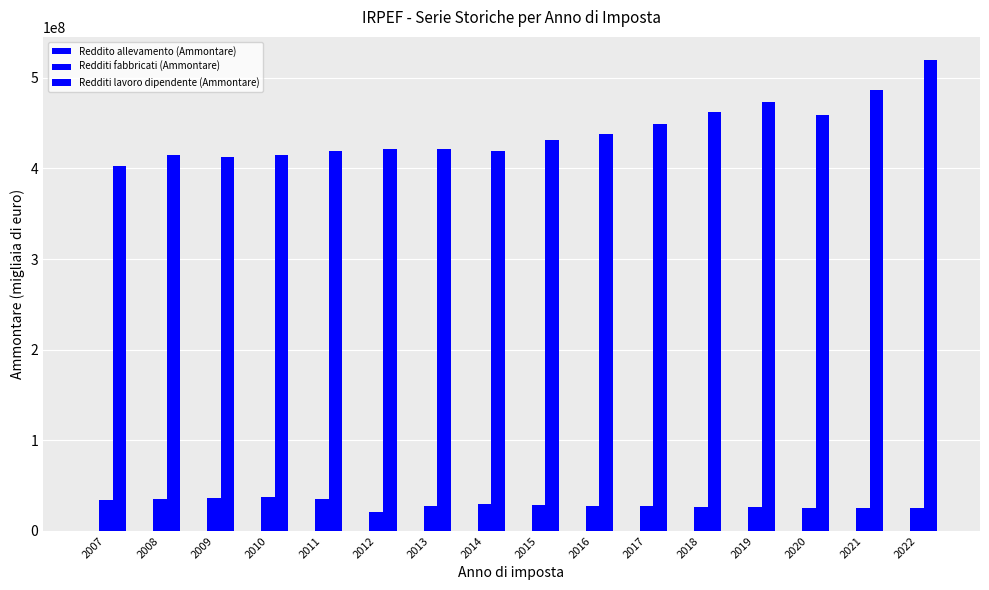

Reading left to right, list all the values displayed in this chart.

Reddito allevamento (Ammontare): 2007=103256.5	2008=108308.4	2009=110476.2	2010=114353.3	2011=123005.0	2012=139211.9	2013=141304.0	2014=154597.0	2015=162734.0	2016=170812.0	2017=182946.0	2018=196047.0	2019=197972.0	2020=165614.0	2021=206683.0	2022=255244.0
Redditi fabbricati (Ammontare): 2007=34138841.5	2008=35152019.4	2009=36269890.3	2010=37415631.7	2011=35000761.0	2012=21171722.6	2013=27810778.0	2014=29915642.0	2015=28204762.0	2016=27531252.0	2017=27095403.0	2018=26743254.0	2019=26142652.0	2020=24755932.0	2021=24786823.0	2022=25446407.0
Redditi lavoro dipendente (Ammontare): 2007=402655800.6	2008=415277903.1	2009=413021462.4	2010=414624440.0	2011=419383885.0	2012=421676591.0	2013=421295618.0	2014=419757936.0	2015=431456166.0	2016=438230847.0	2017=448654407.0	2018=462460643.0	2019=472907120.0	2020=459335494.0	2021=486509387.0	2022=519200666.0